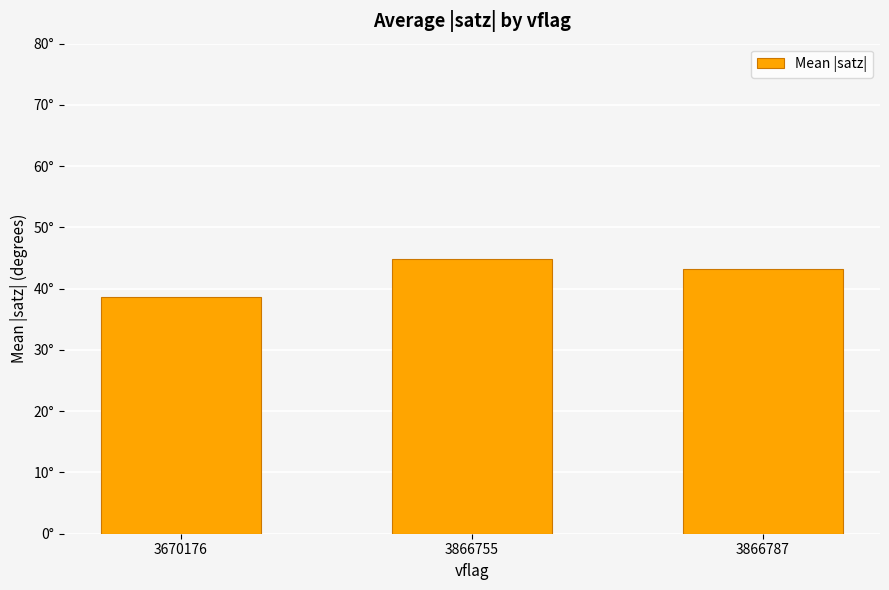

What is the change in value from 3866755 to 3866787?

-1.6